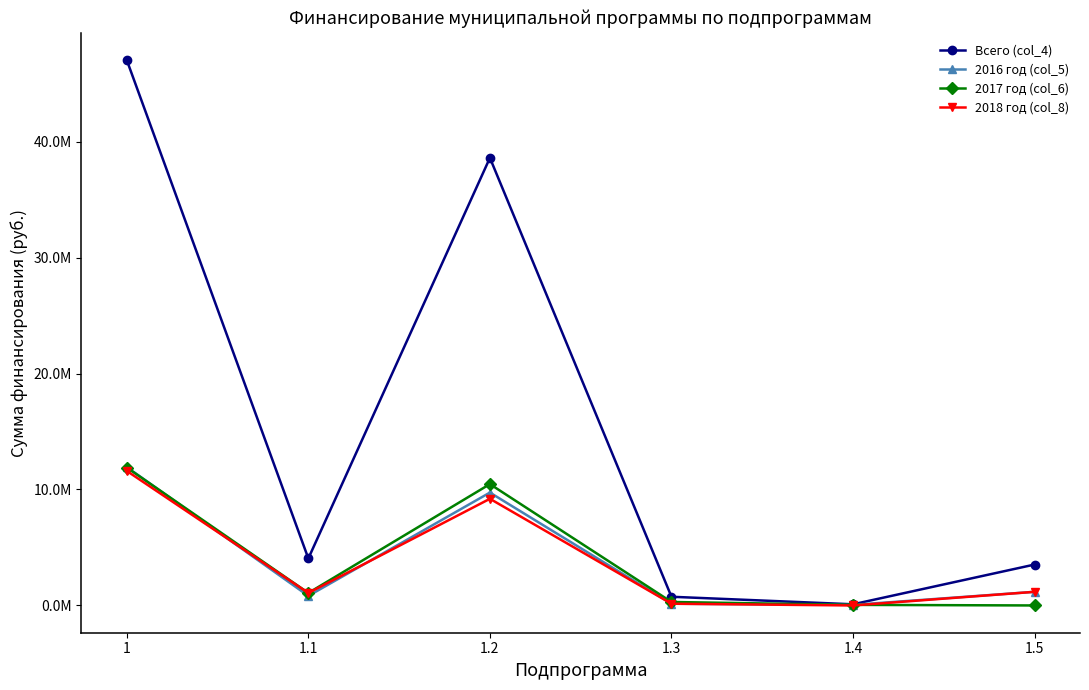

Which series changed the most between 1 and 1.1?

Всего (col_4)